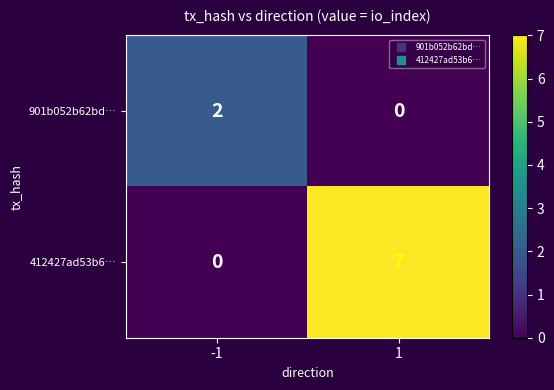

How many data points does each series have?

2